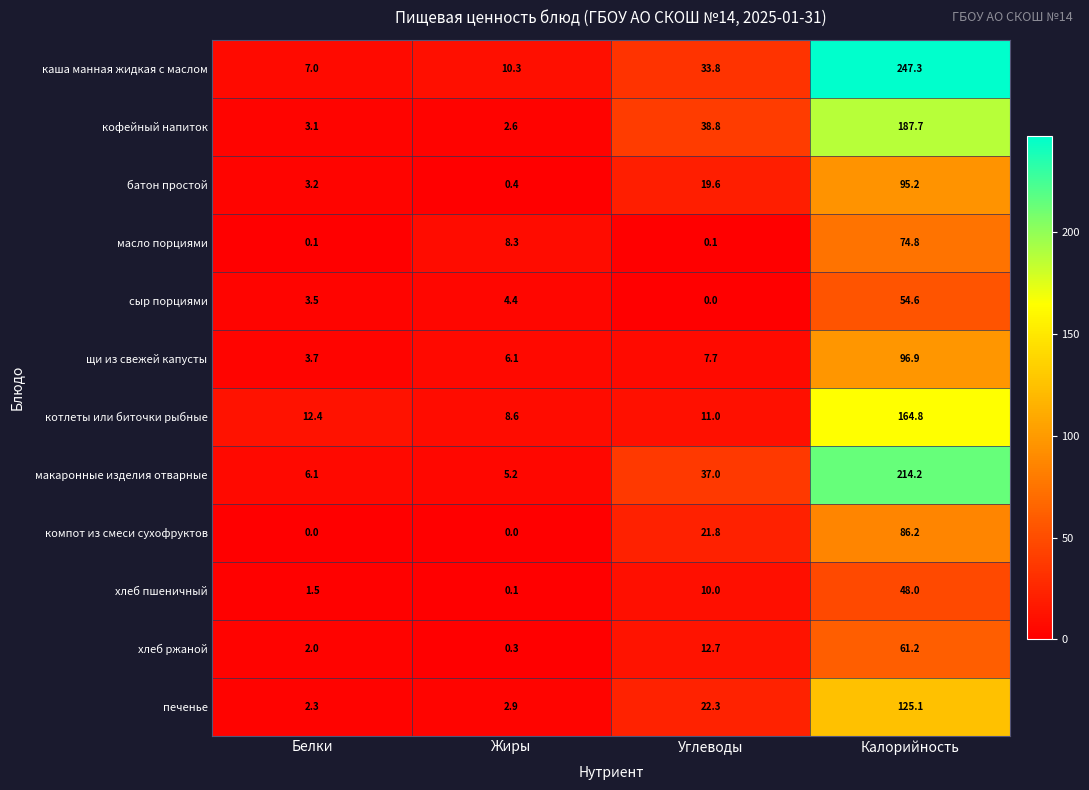

What is the highest value of the кофейный напиток series?

187.7